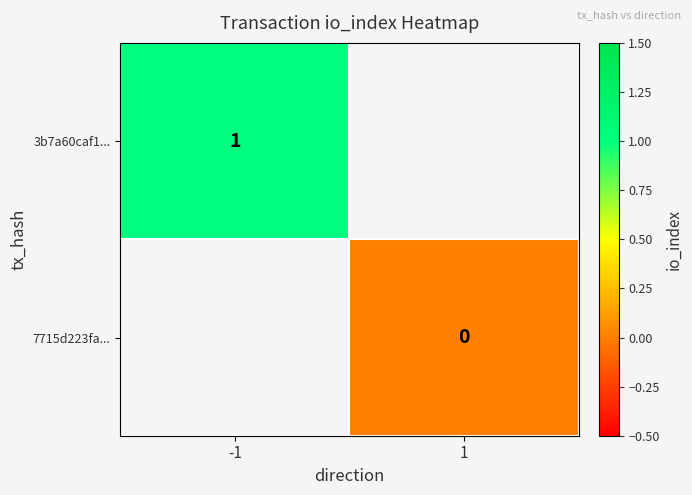

Is the value of 7715d223fa... at -1 greater than the value of 3b7a60caf1... at -1?

No